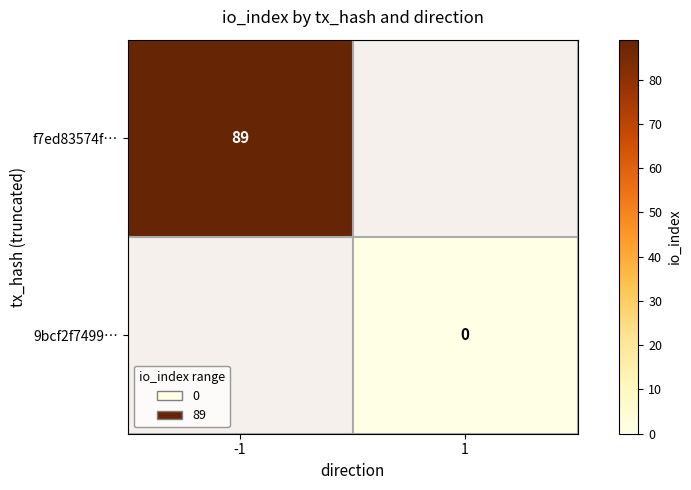

The f7ed83574f… series shows 19 at -1. True or false?

False